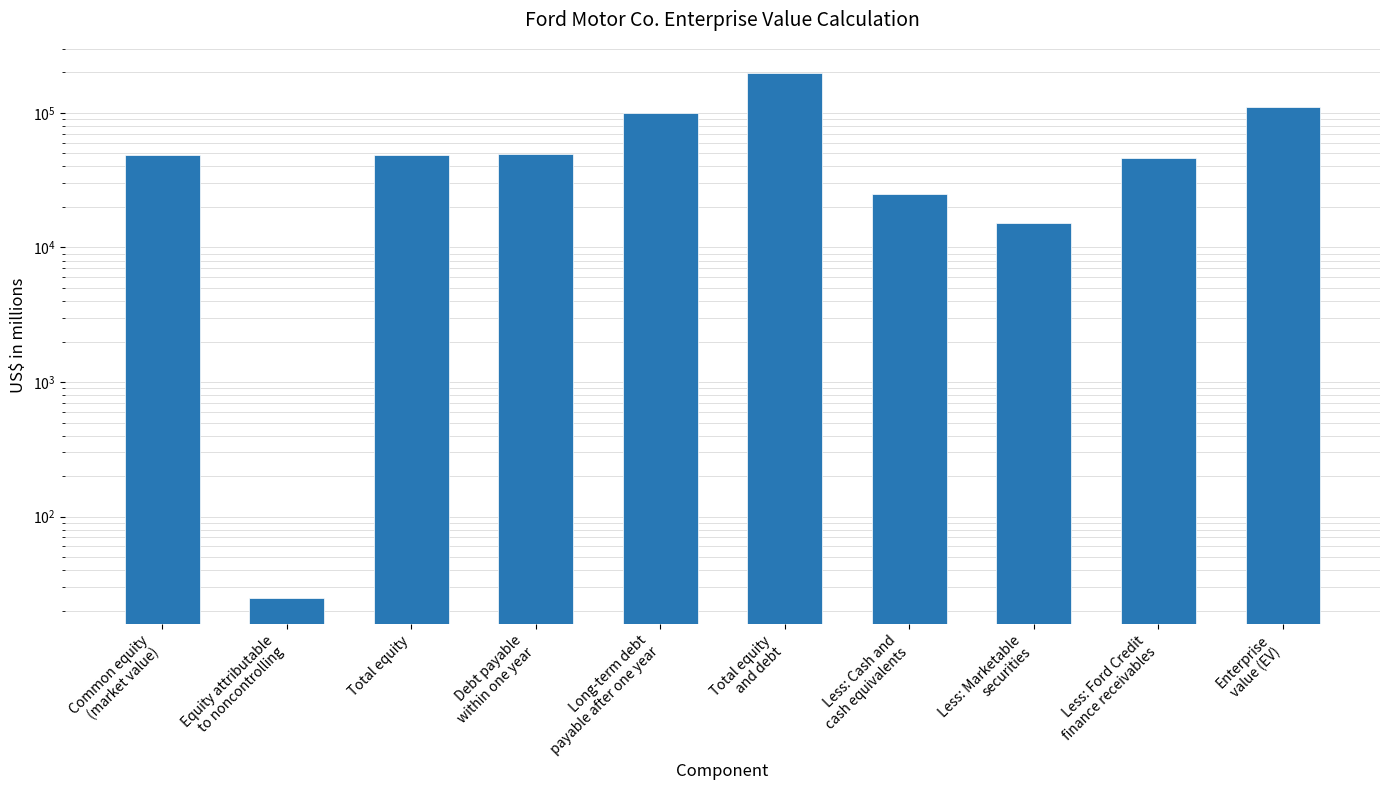

Does the chart contain any negative values?

No